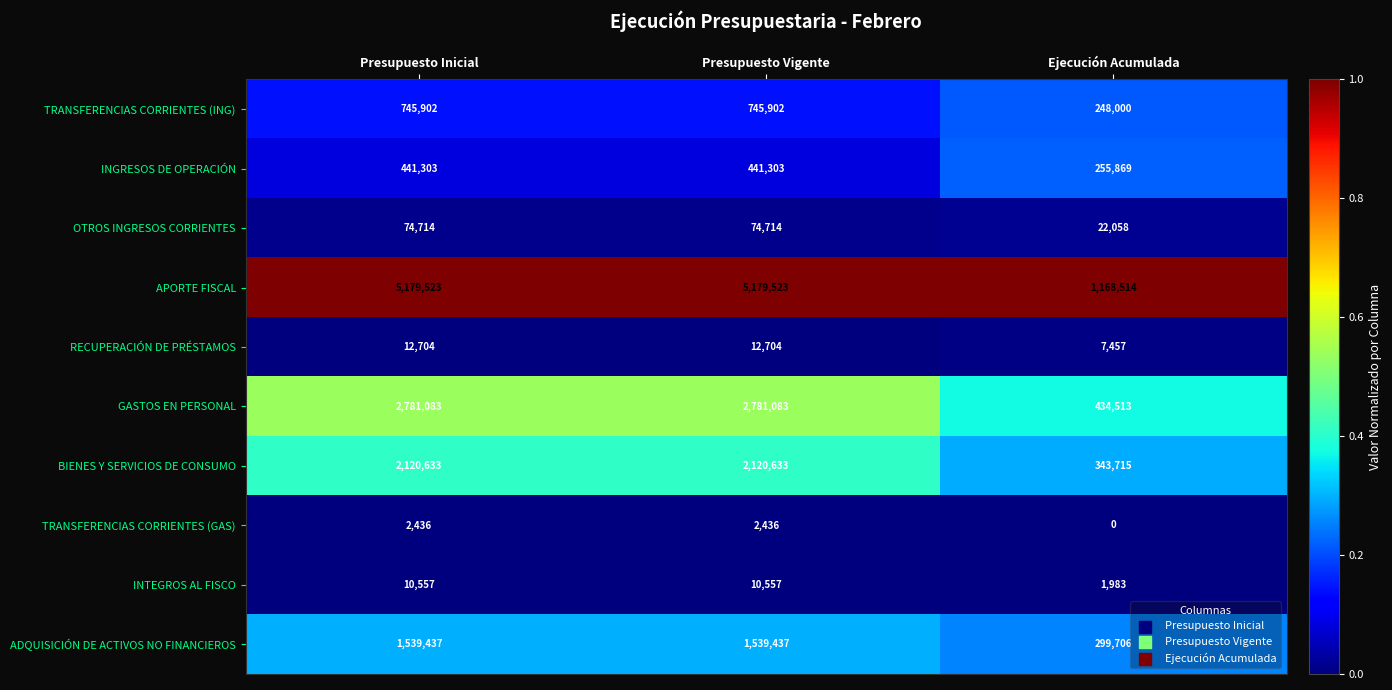

Reading left to right, what are all the values shown in this chart?

TRANSFERENCIAS CORRIENTES (ING): Presupuesto Inicial=745902	Presupuesto Vigente=745902	Ejecución Acumulada=248000
INGRESOS DE OPERACIÓN: Presupuesto Inicial=441303	Presupuesto Vigente=441303	Ejecución Acumulada=255869
OTROS INGRESOS CORRIENTES: Presupuesto Inicial=74714	Presupuesto Vigente=74714	Ejecución Acumulada=22058
APORTE FISCAL: Presupuesto Inicial=5179523	Presupuesto Vigente=5179523	Ejecución Acumulada=1168514
RECUPERACIÓN DE PRÉSTAMOS: Presupuesto Inicial=12704	Presupuesto Vigente=12704	Ejecución Acumulada=7457
GASTOS EN PERSONAL: Presupuesto Inicial=2781083	Presupuesto Vigente=2781083	Ejecución Acumulada=434513
BIENES Y SERVICIOS DE CONSUMO: Presupuesto Inicial=2120633	Presupuesto Vigente=2120633	Ejecución Acumulada=343715
TRANSFERENCIAS CORRIENTES (GAS): Presupuesto Inicial=2436	Presupuesto Vigente=2436	Ejecución Acumulada=0
INTEGROS AL FISCO: Presupuesto Inicial=10557	Presupuesto Vigente=10557	Ejecución Acumulada=1983
ADQUISICIÓN DE ACTIVOS NO FINANCIEROS: Presupuesto Inicial=1539437	Presupuesto Vigente=1539437	Ejecución Acumulada=299706